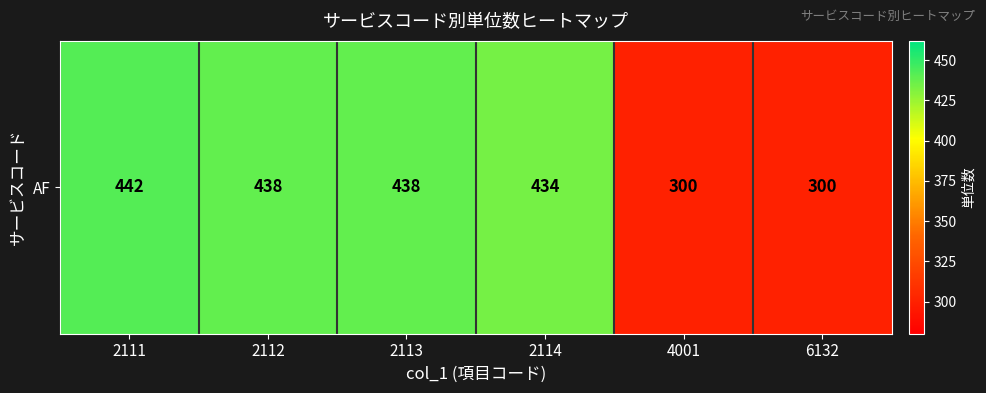

The chart shows a value of 300 at 6132. True or false?

True